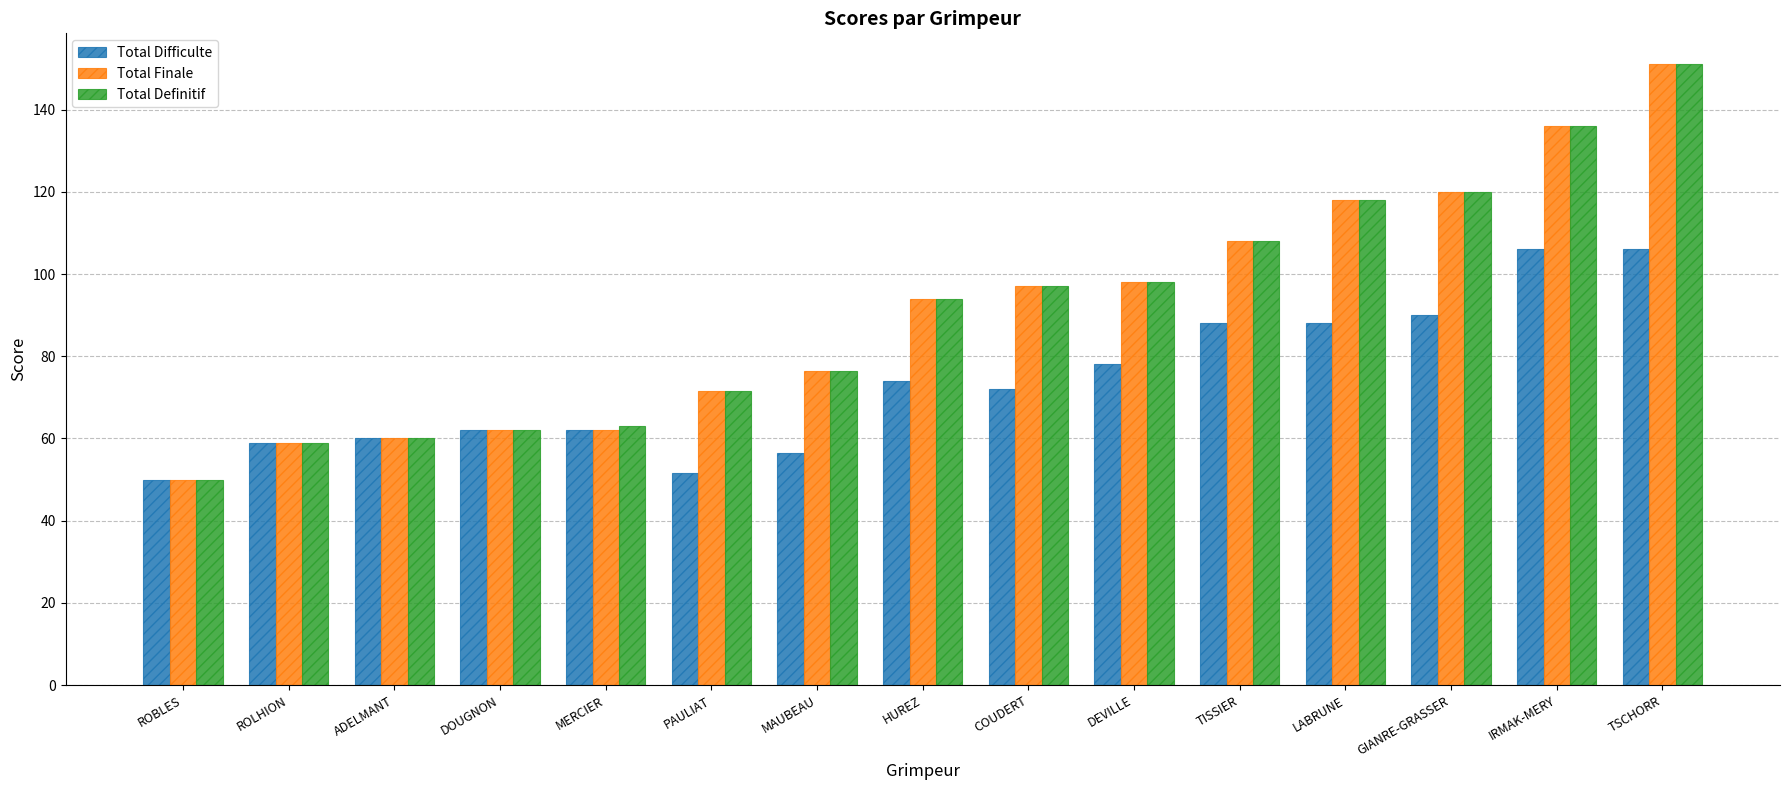

Which label corresponds to the smallest value in the chart?

ROBLES